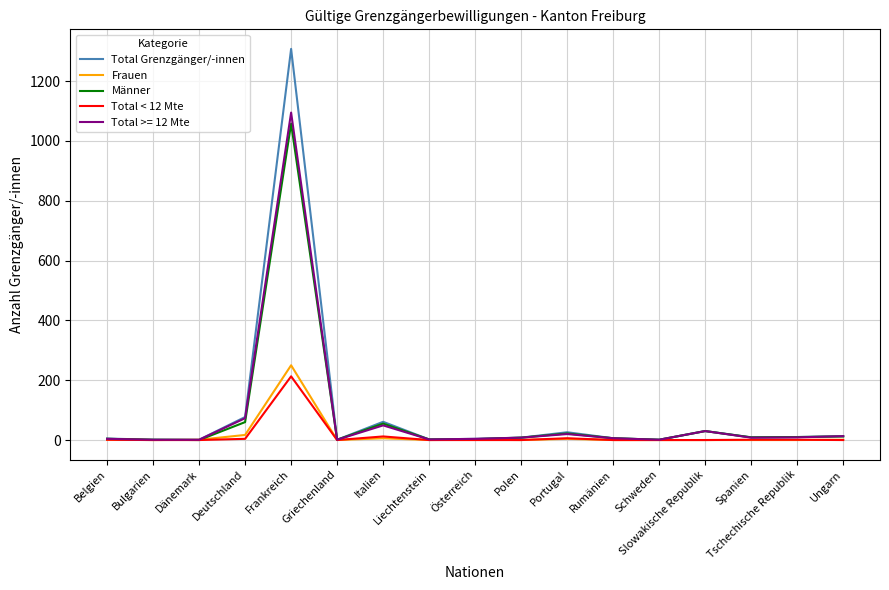

What is the difference between the Total Grenzgänger/-innen values at Rumänien and Österreich?

2